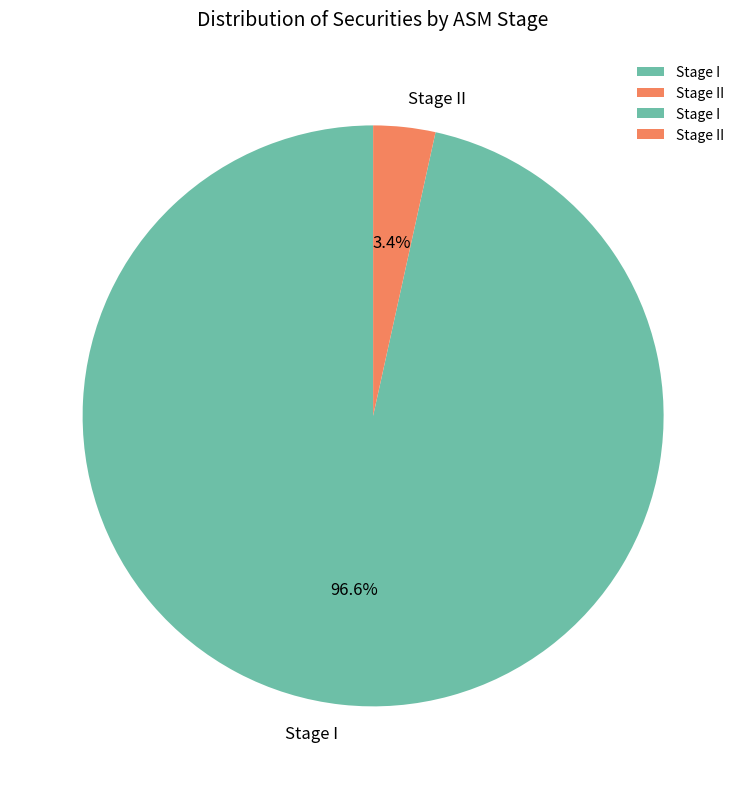

To the nearest percent, what is the difference between the Stage II and Stage I slice percentages?

93%